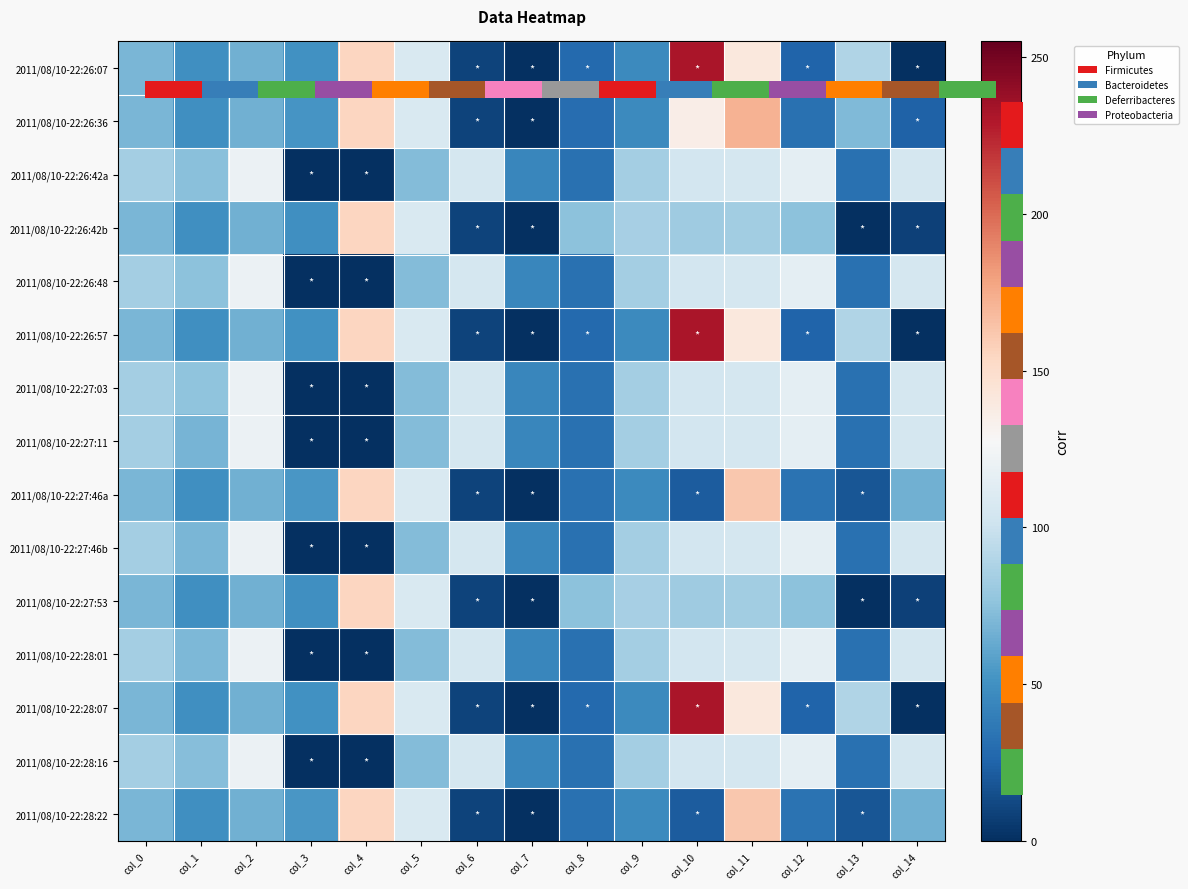

At which category is the sum across all series the highest?

col_11